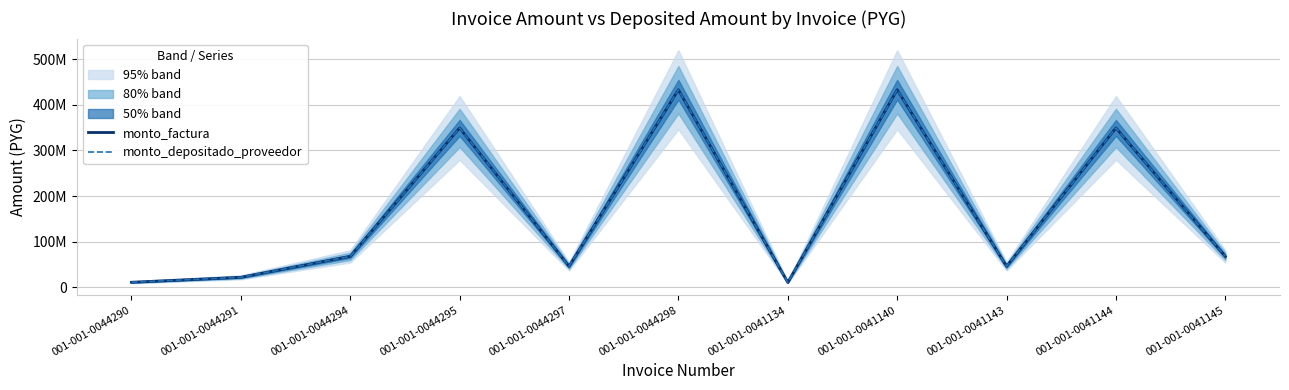

True or false: monto_depositado_proveedor and monto_factura cross at least once.

False